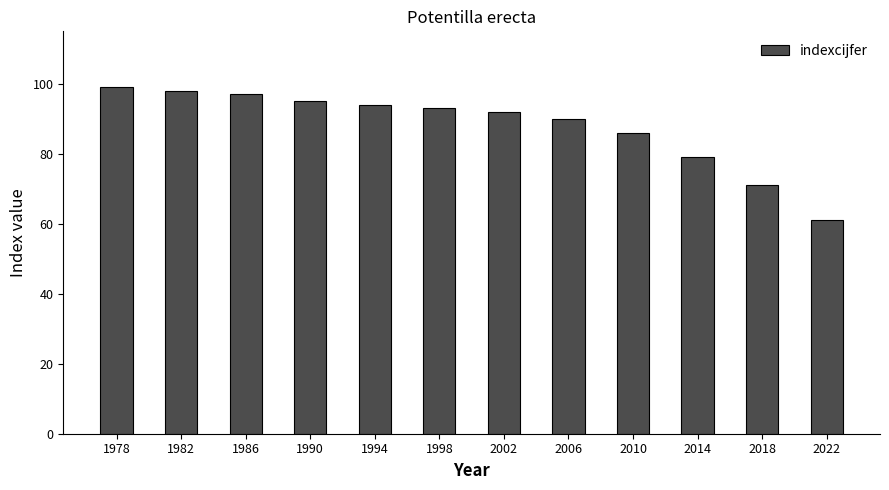

How many series are shown in this chart?

1